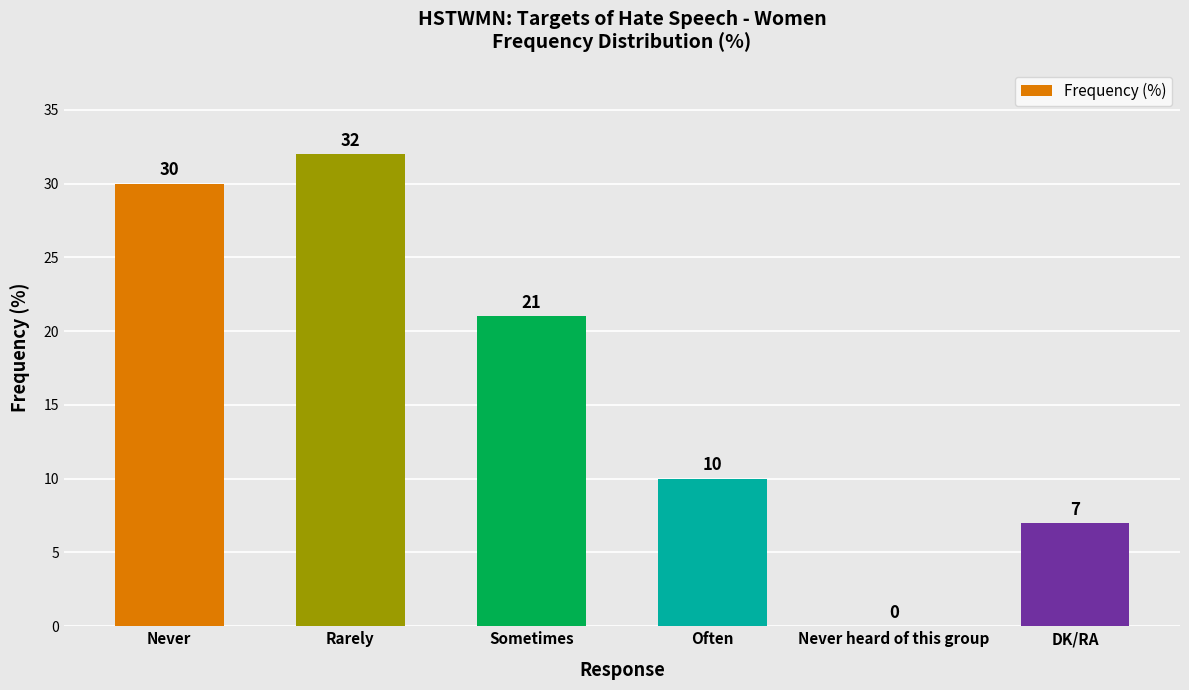

Which category has the highest value across all series?

Rarely